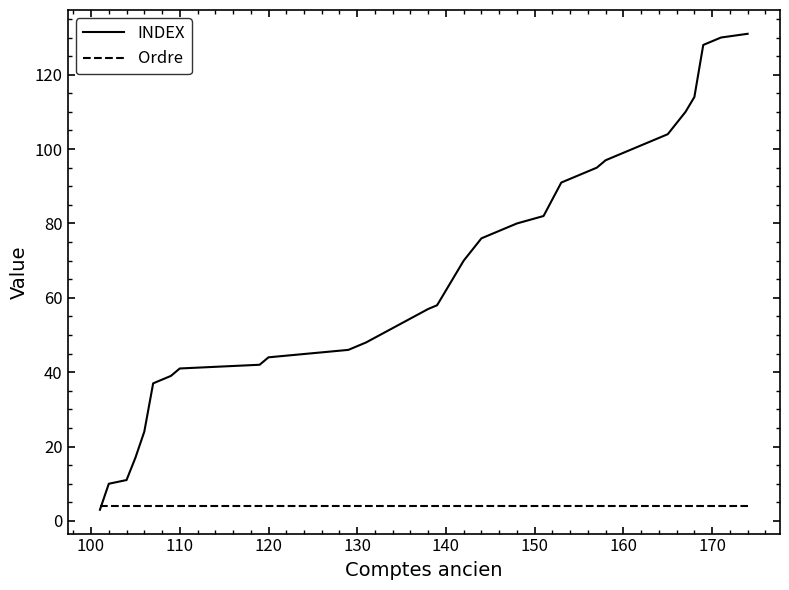

What is the minimum value for Ordre?

4